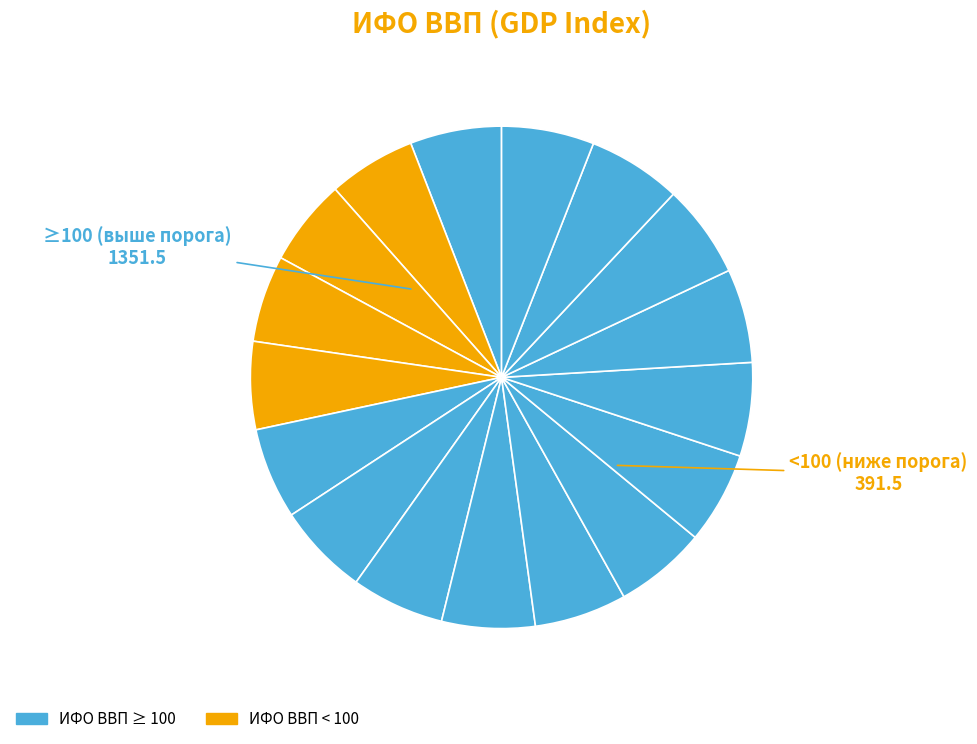

How many segments does this pie chart have?

17